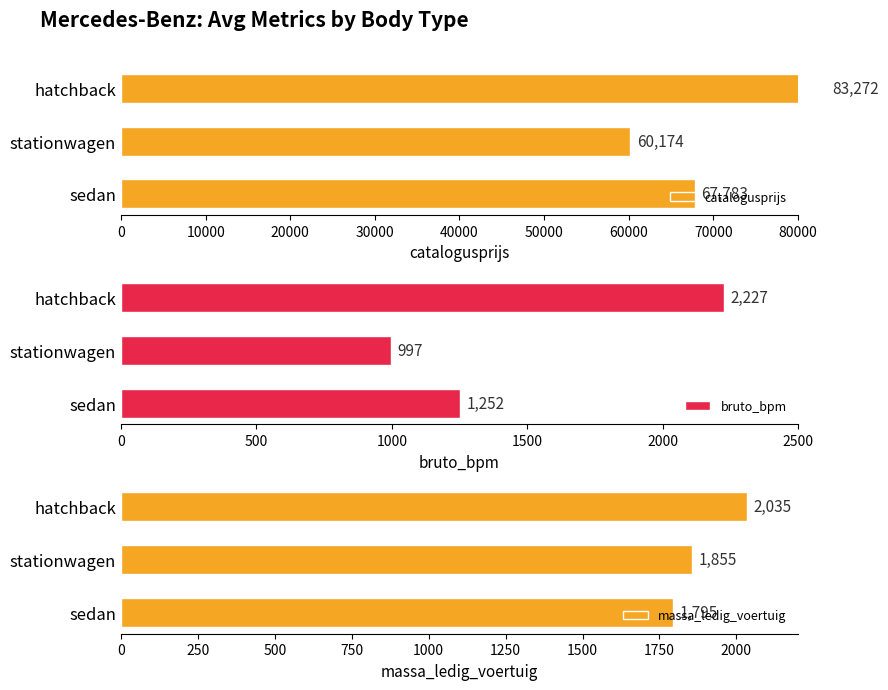

What is the difference between the bruto_bpm values at stationwagen and sedan?

255